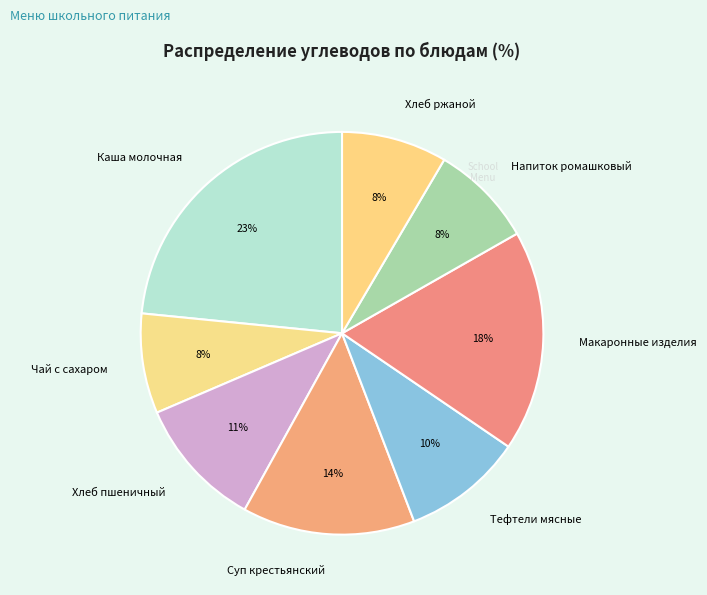

To the nearest percent, what is the combined percentage of Тефтели мясные and Каша молочная?

33%